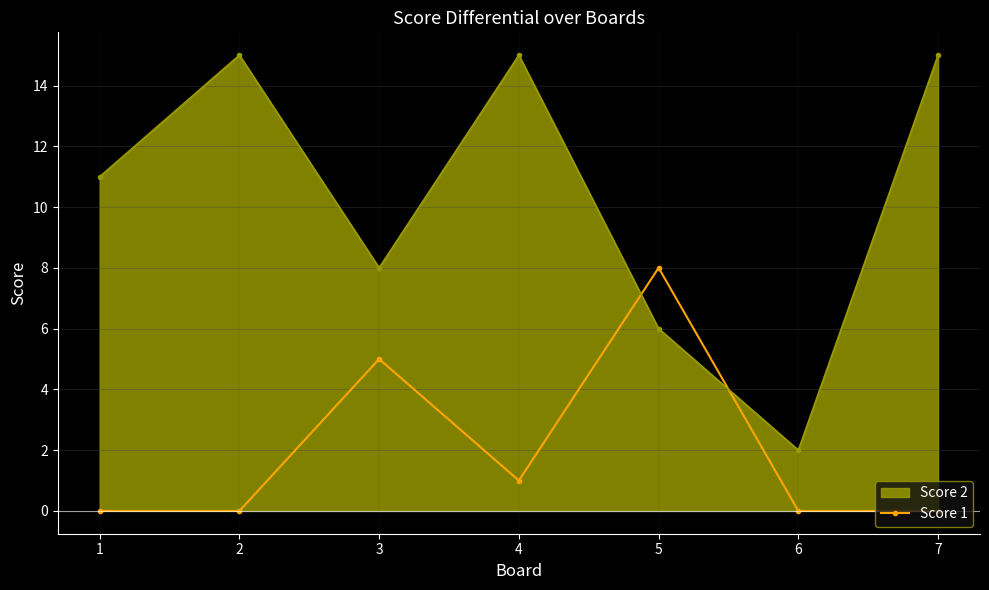

Count the number of data series in this chart.

2